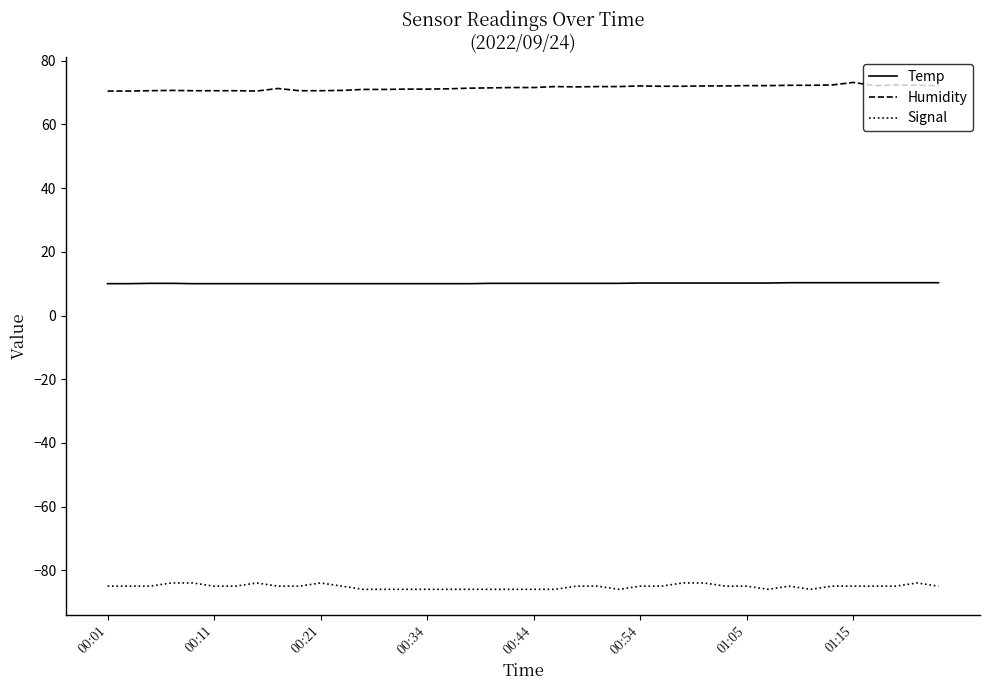

What is the maximum value for Signal?

-84.0